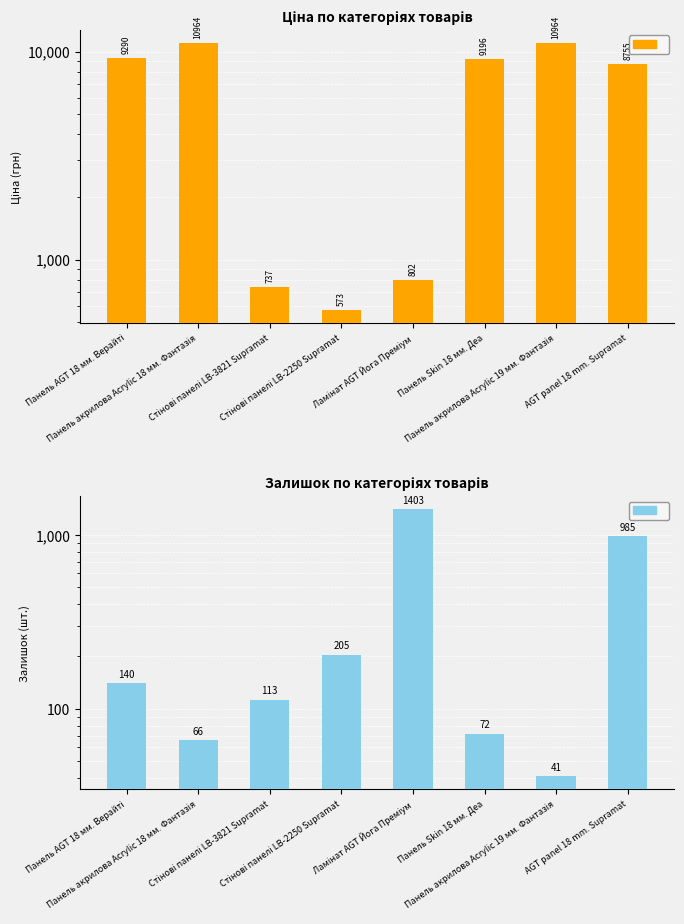

What is the greatest value displayed?

10964.4